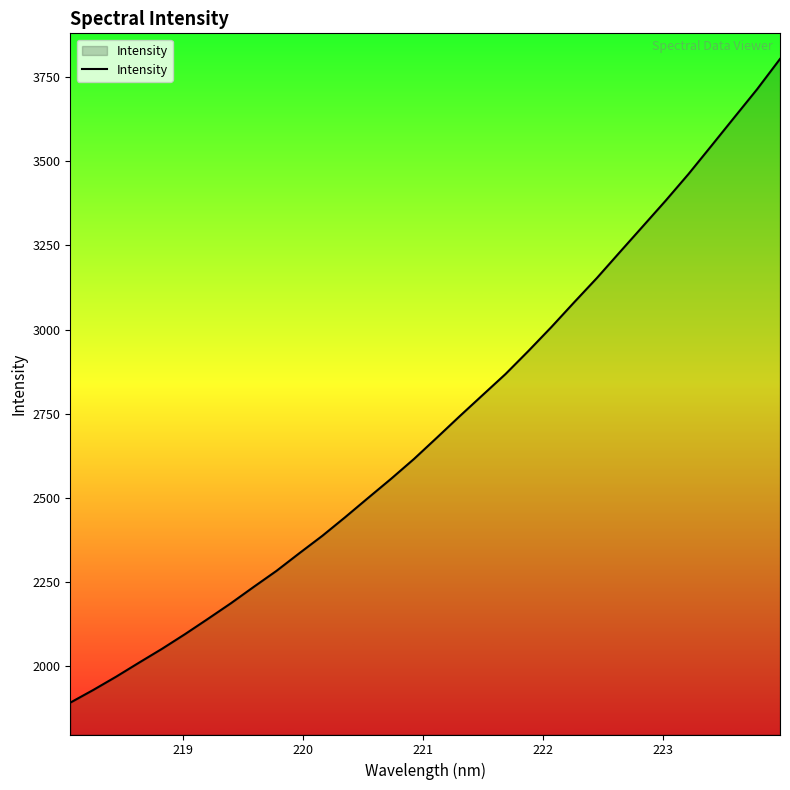

What is the maximum value shown in the chart?

3804.0